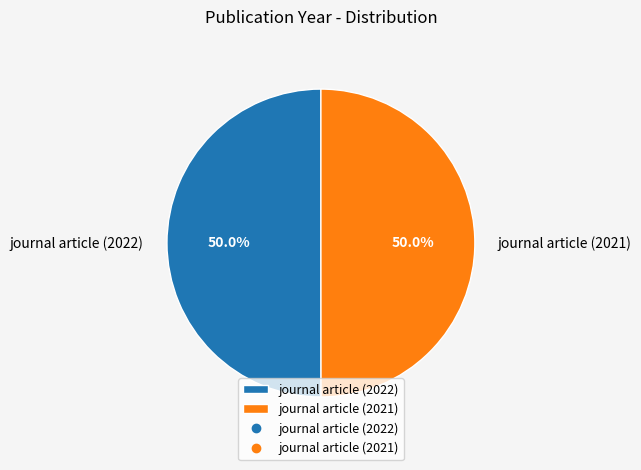

What percentage is NOT represented by journal article (2021)?

50.0%